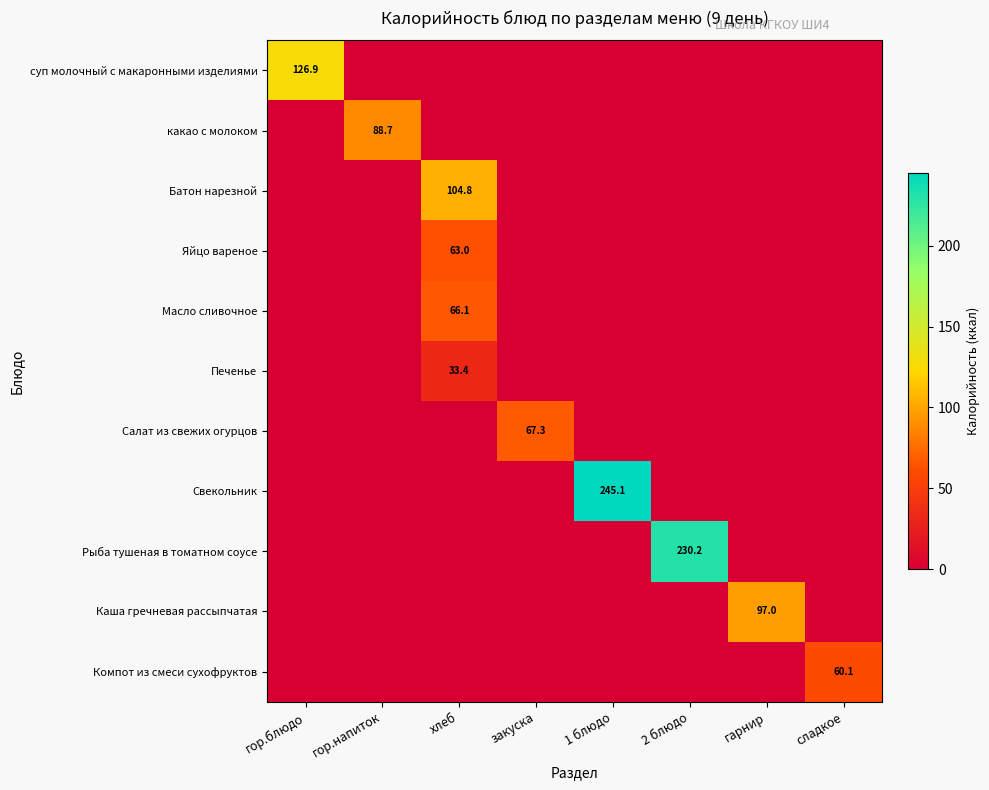

How many series are shown in this chart?

11